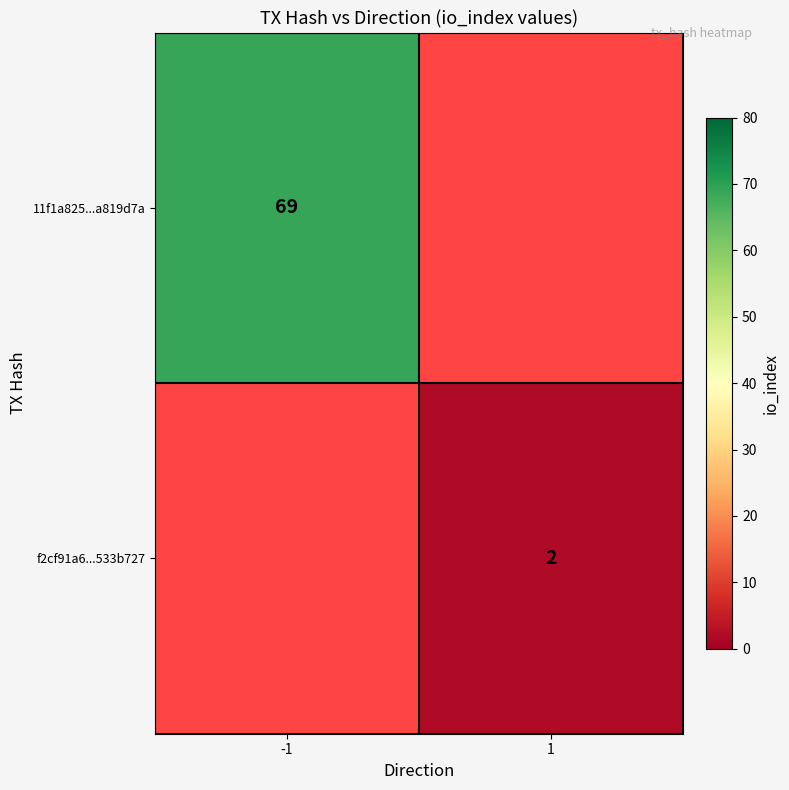

Is the value of 11f1a825...a819d7a at -1 greater than the value of f2cf91a6...533b727 at 1?

Yes